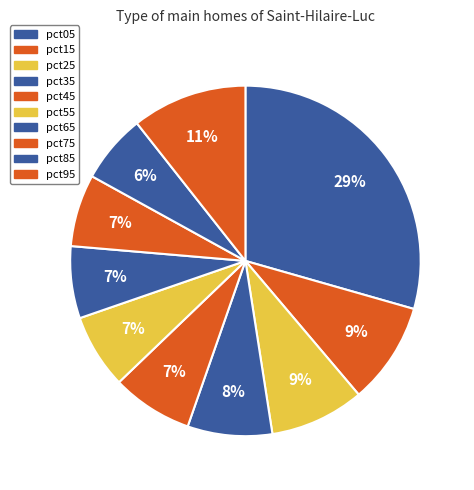

How many segments does this pie chart have?

10